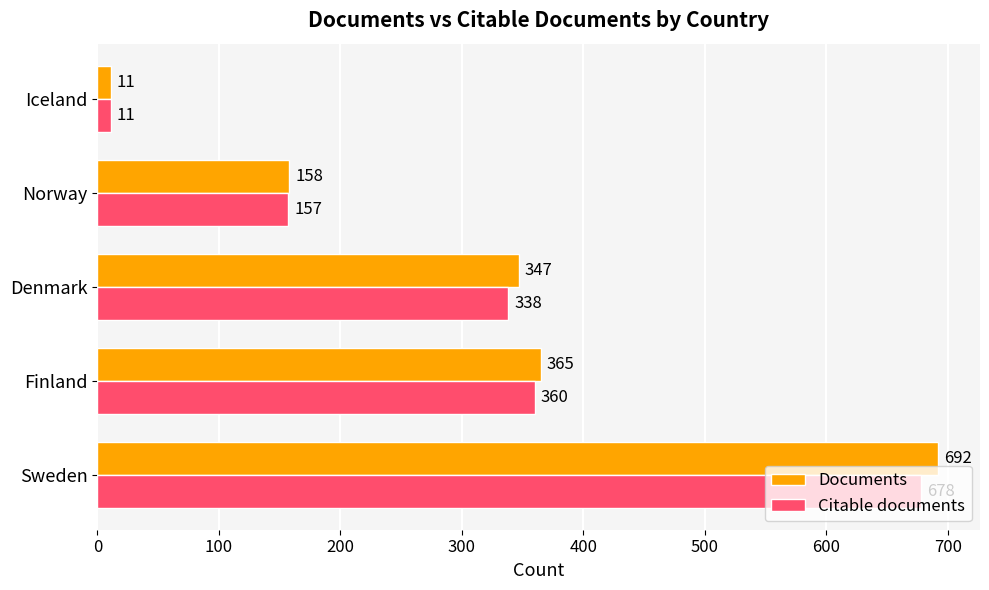

The value of Documents at Sweden is 408. True or false?

False